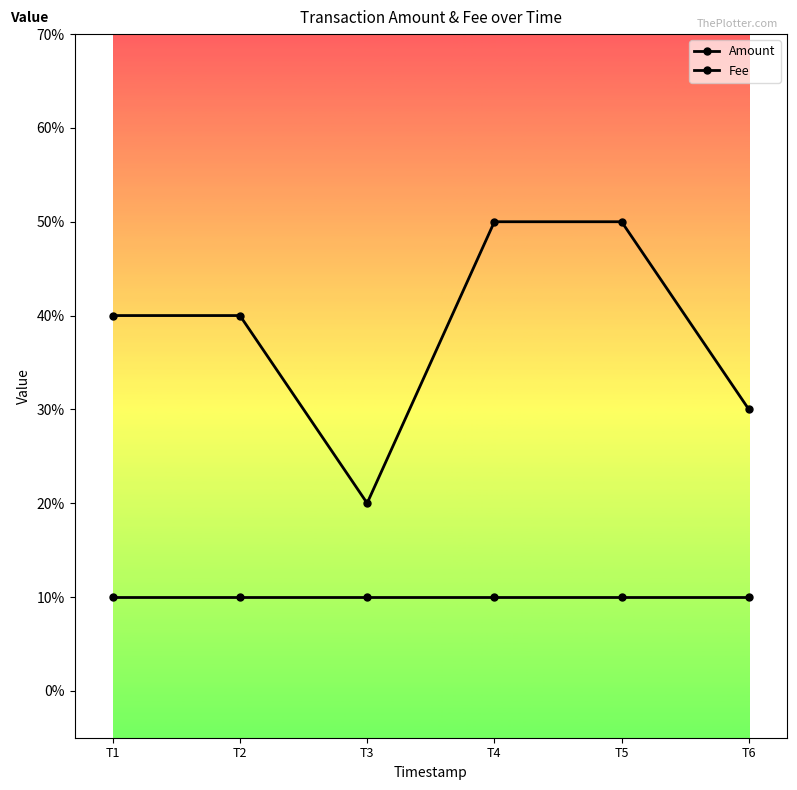

Does the chart have visible grid lines?

No